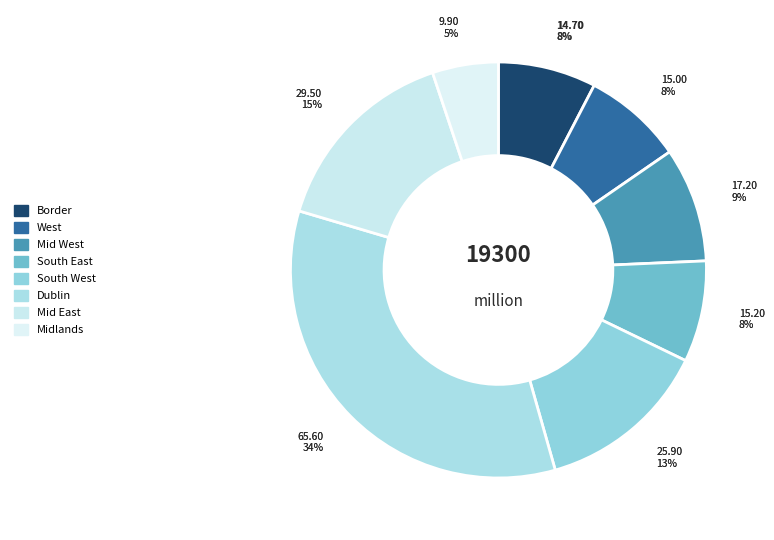

To the nearest percent, what is the average slice percentage?

12%